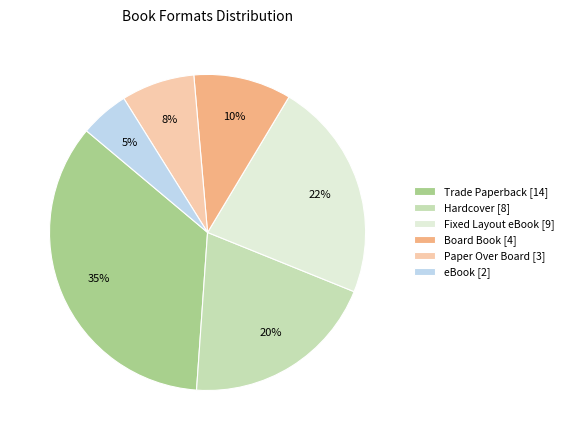

Which category has the biggest portion of the pie?

Trade Paperback